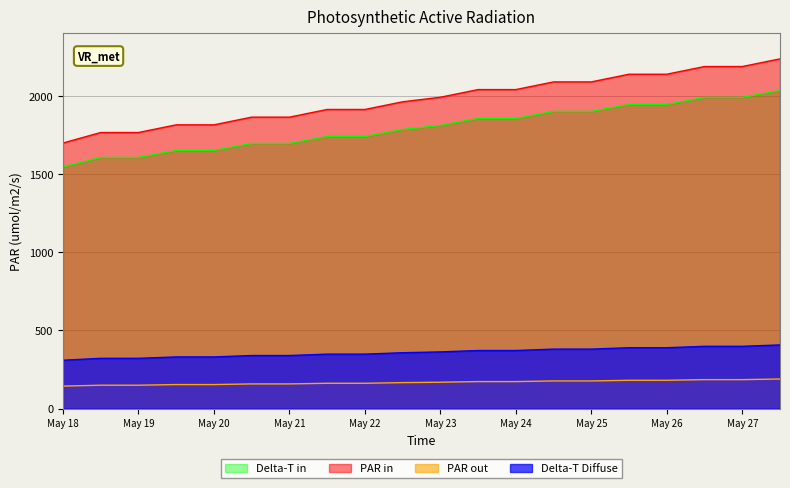

Is it true that PAR out equals 161.5 at 7?

True